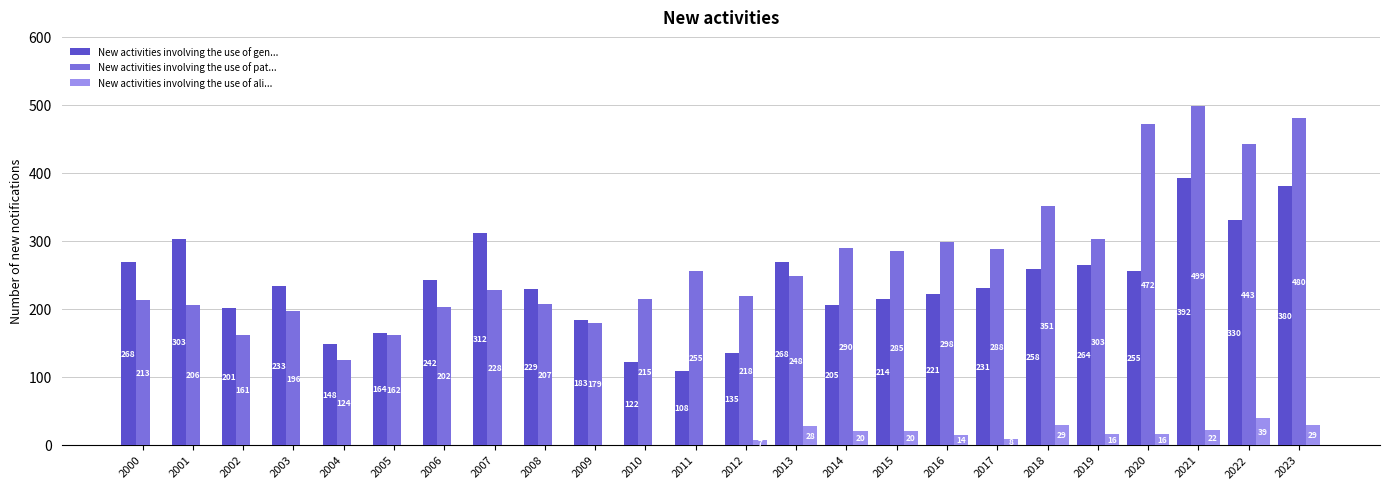

What is the sum of all New activities involving the use of pat... values?

6523